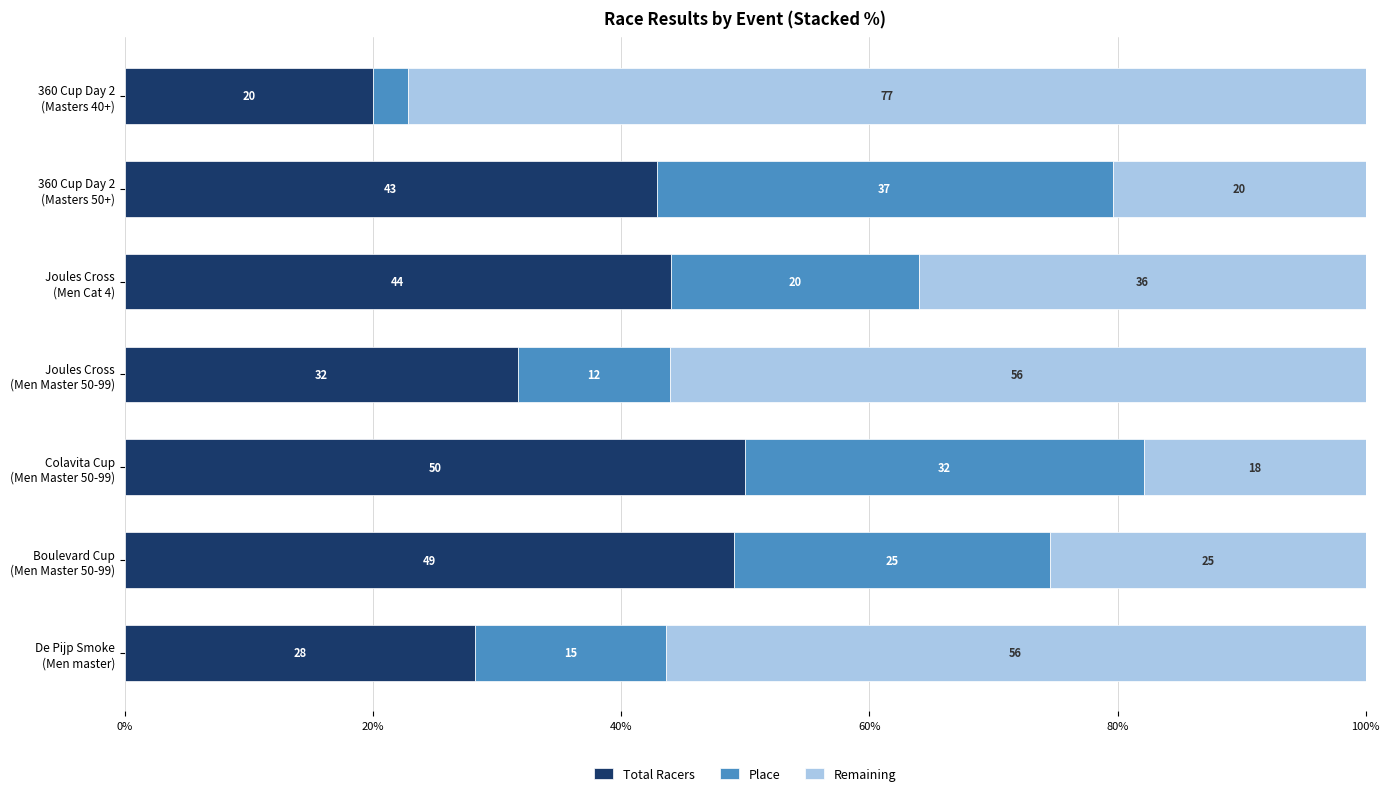

What is the average value of the Total Racers series?

38.0